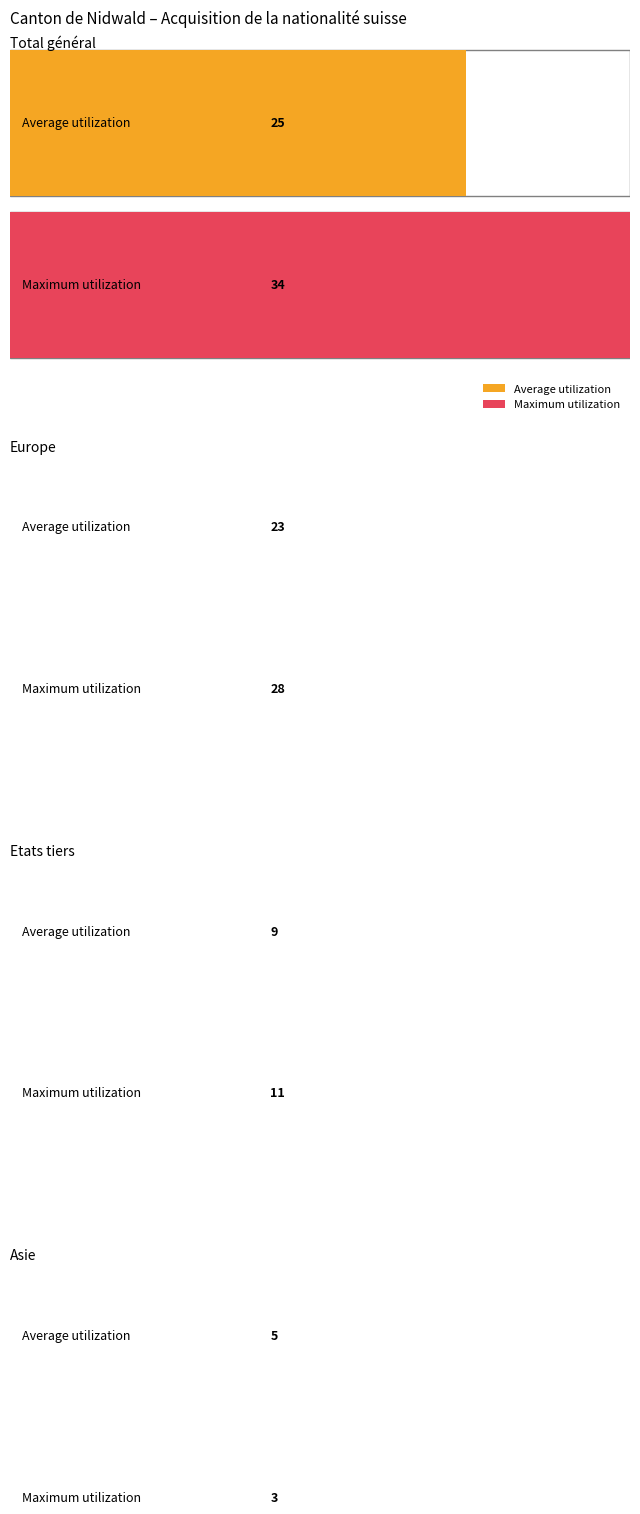

The Maximum utilization series shows 28 at Europe. True or false?

True